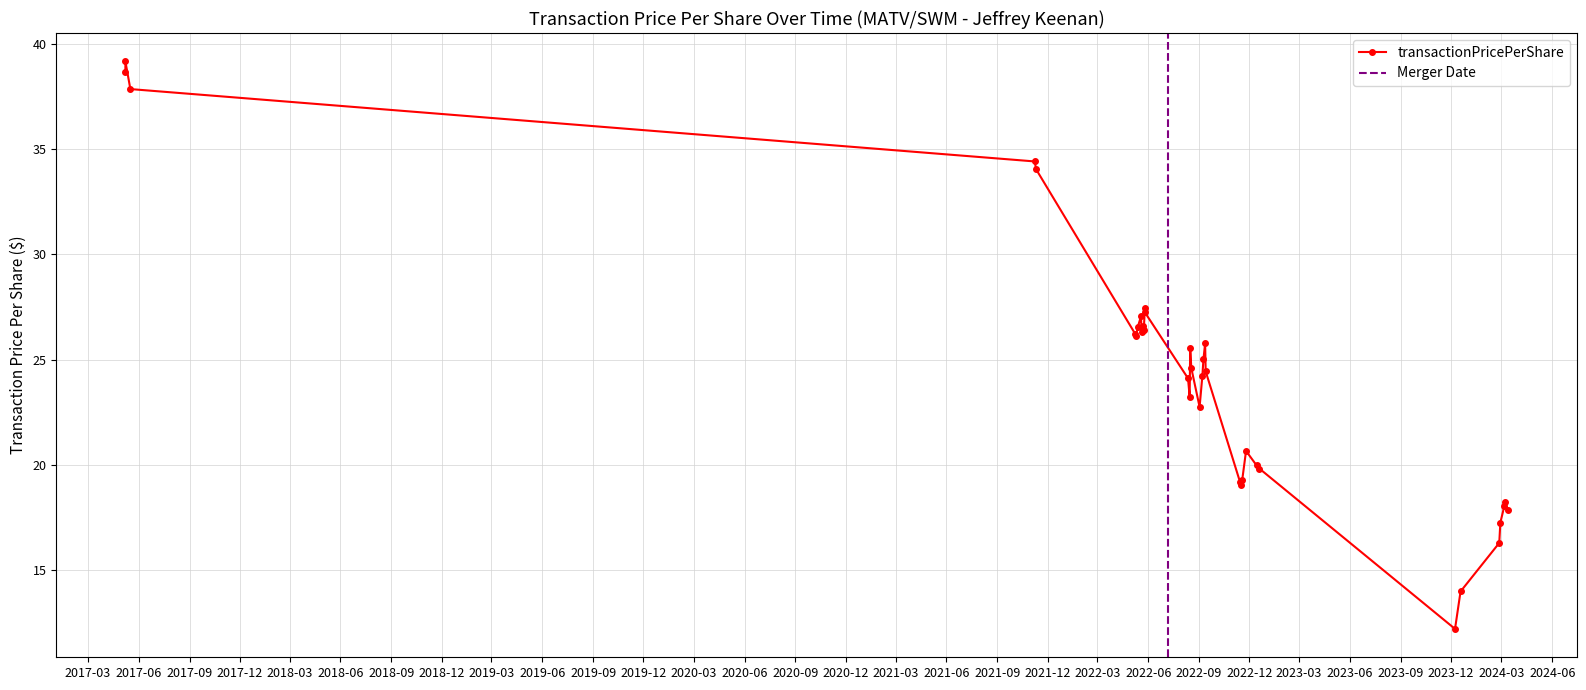

What is the difference between the second highest and second lowest values?

24.7